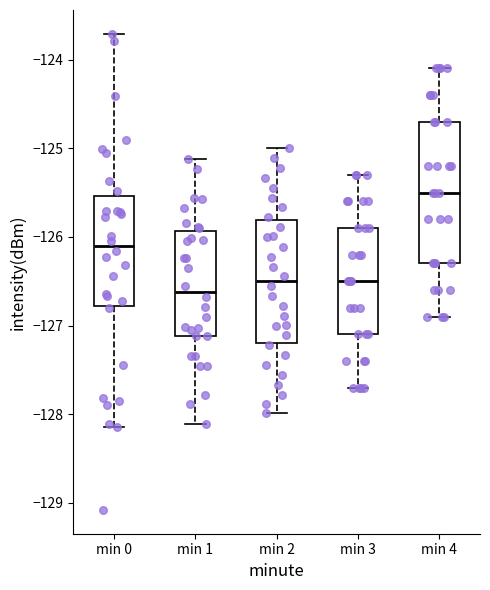

Reading left to right, transcribe this box plot: for each box, give where its median line is, the range the box spans, and where its two whiskers end, as read against the y-axis. The values are not printed on the chart, so give them approximately, as read against the axis.

min 0: median -126.1, box -126.8 to -125.5, whiskers -128.1 to -123.7
min 1: median -126.6, box -127.1 to -125.9, whiskers -128.1 to -125.1
min 2: median -126.5, box -127.2 to -125.8, whiskers -128.0 to -125.0
min 3: median -126.5, box -127.1 to -125.9, whiskers -127.7 to -125.3
min 4: median -125.5, box -126.3 to -124.7, whiskers -126.9 to -124.1